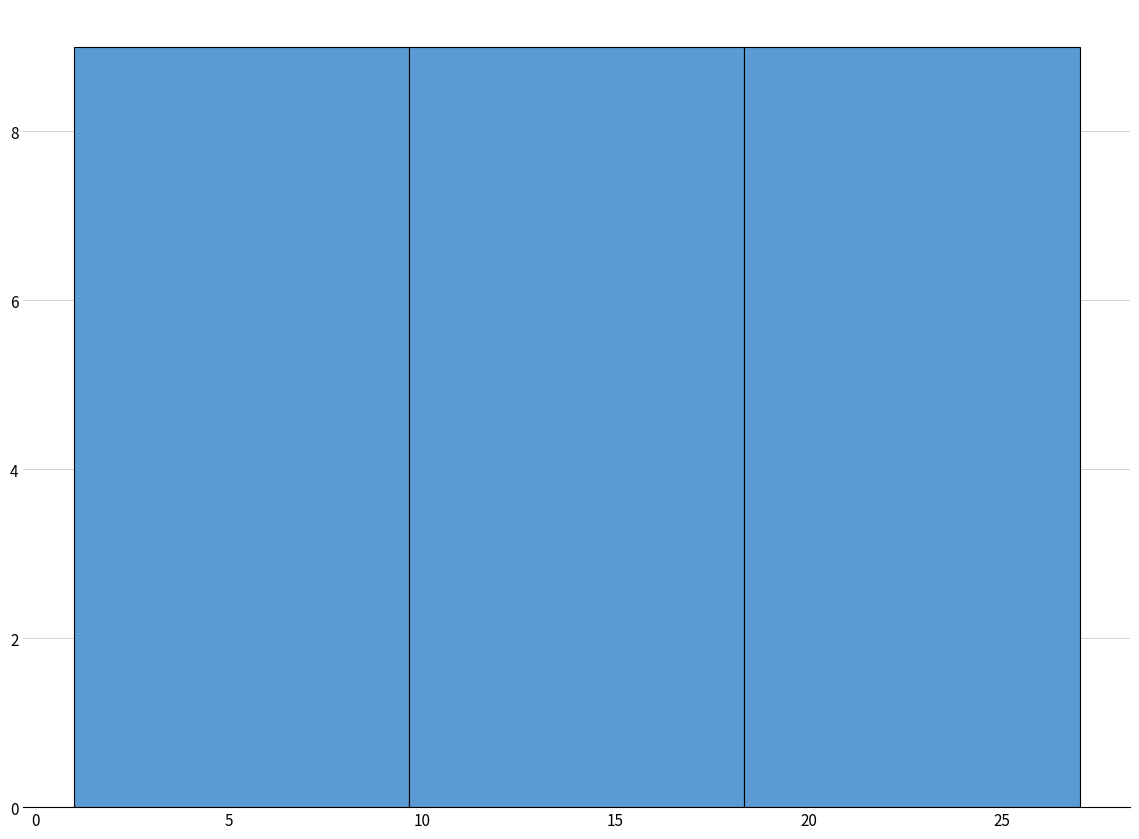

Reading left to right, list every bar in this chart as the range it spans on the x-axis followed by its height. Neither the bar edges nor the heights are printed on the chart, so give them approximately, as read against the axes.

1.0 to 9.5: 9
9.5 to 18.5: 9
18.5 to 27.0: 9